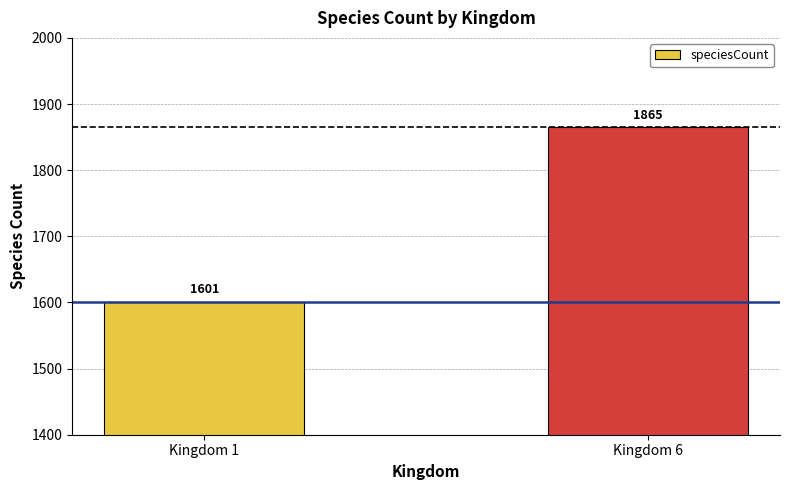

Where is the data nearest to the value 1733?

Kingdom 1